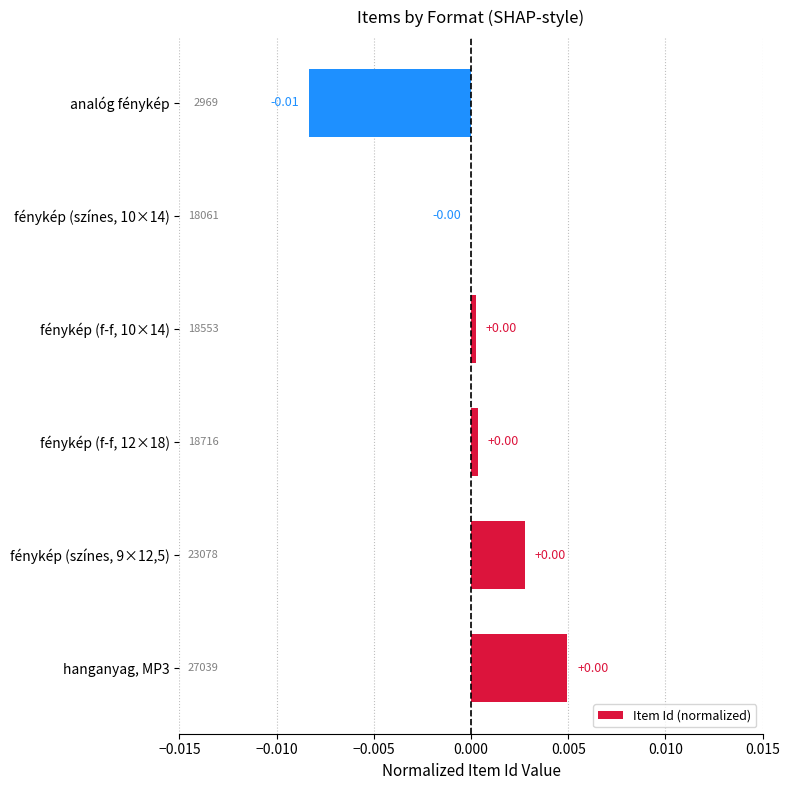

Which has a higher value, fénykép (színes, 10×14) or analóg fénykép?

fénykép (színes, 10×14)